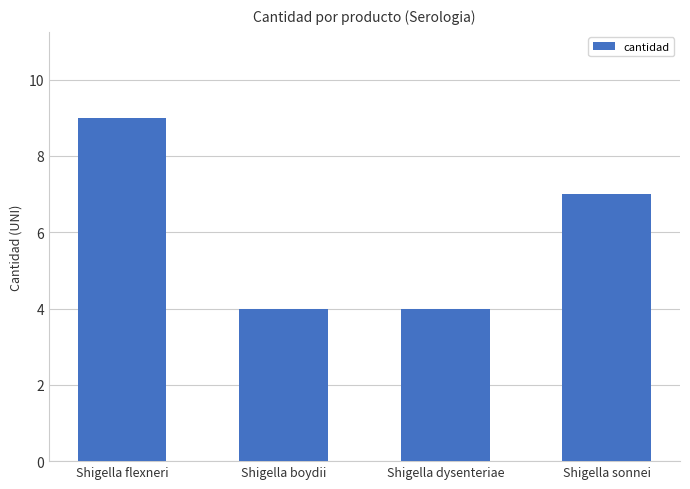

What is the sum of the values at Shigella sonnei and Shigella boydii?

11